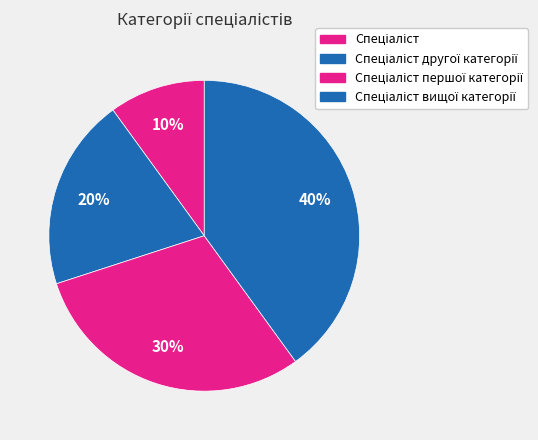

Rank the categories by value from highest to lowest.

Спеціаліст вищої категорії, Спеціаліст першої категорії, Спеціаліст другої категорії, Спеціаліст